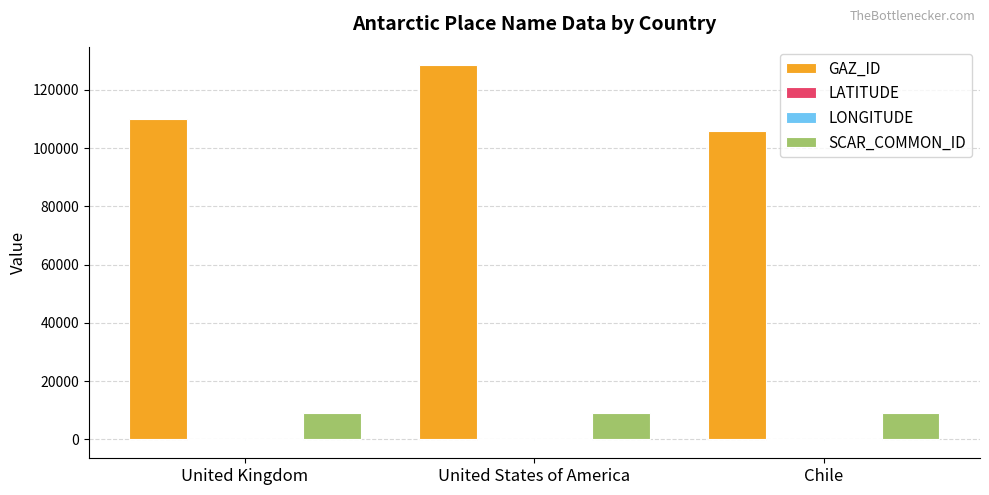

Which series has the largest total across all categories?

GAZ_ID